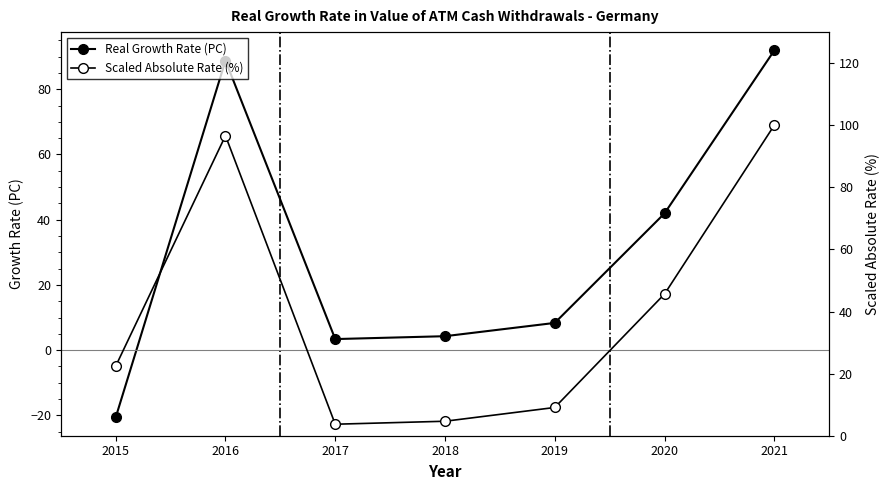

List the labels in order of Real Growth Rate (PC) value, largest first.

2021, 2016, 2020, 2019, 2018, 2017, 2015